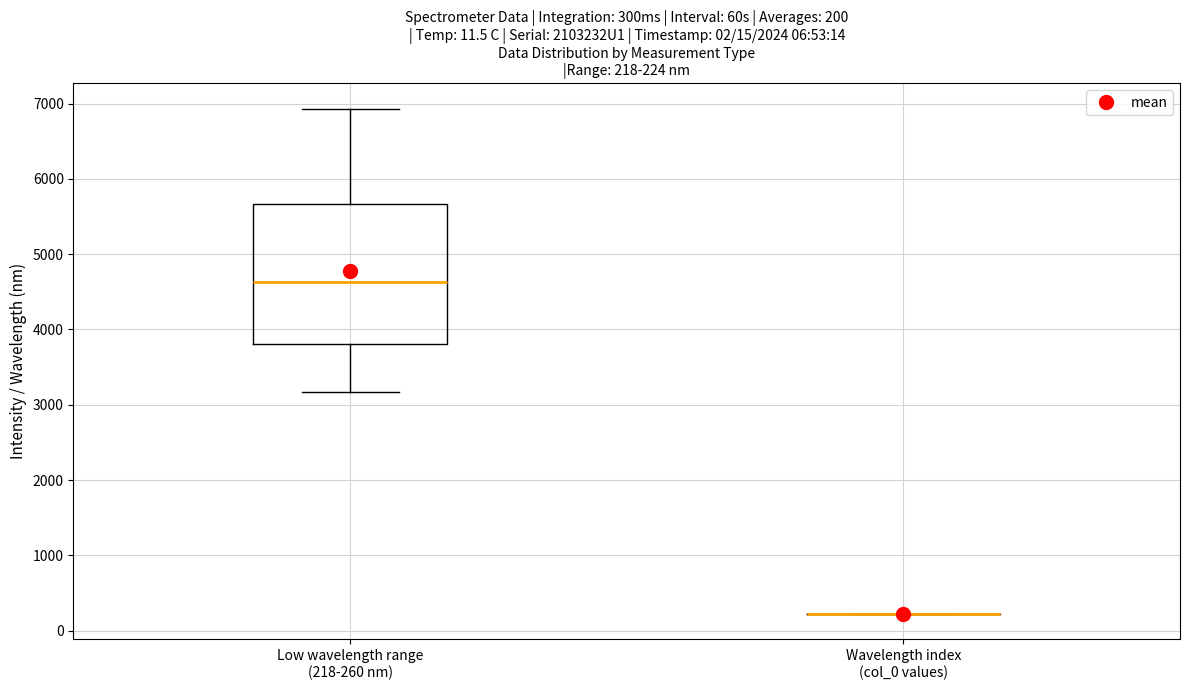

Comparing the boxes themselves (not the whiskers), which one is the tallest?

Low wavelength range (218-260 nm)